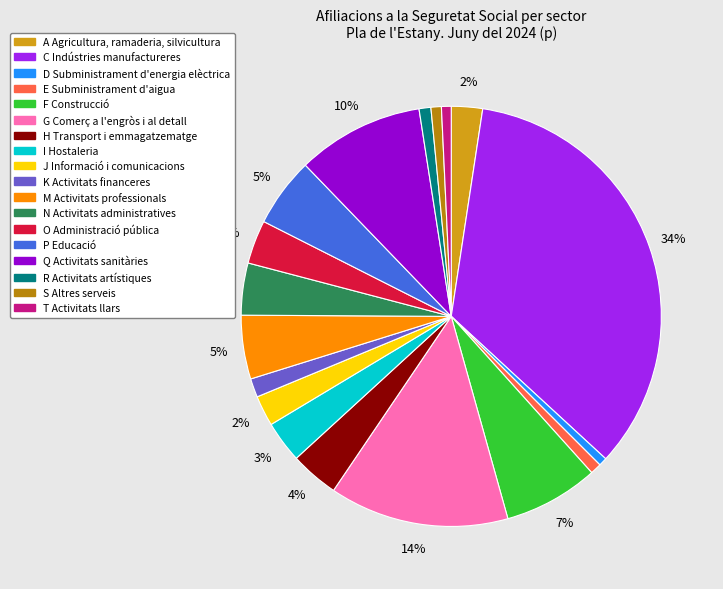

To the nearest percent, what is the average slice percentage?

6%